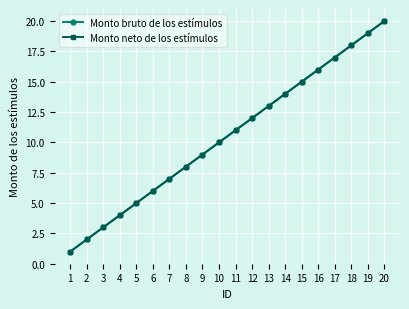

How many lines are shown in the chart?

2